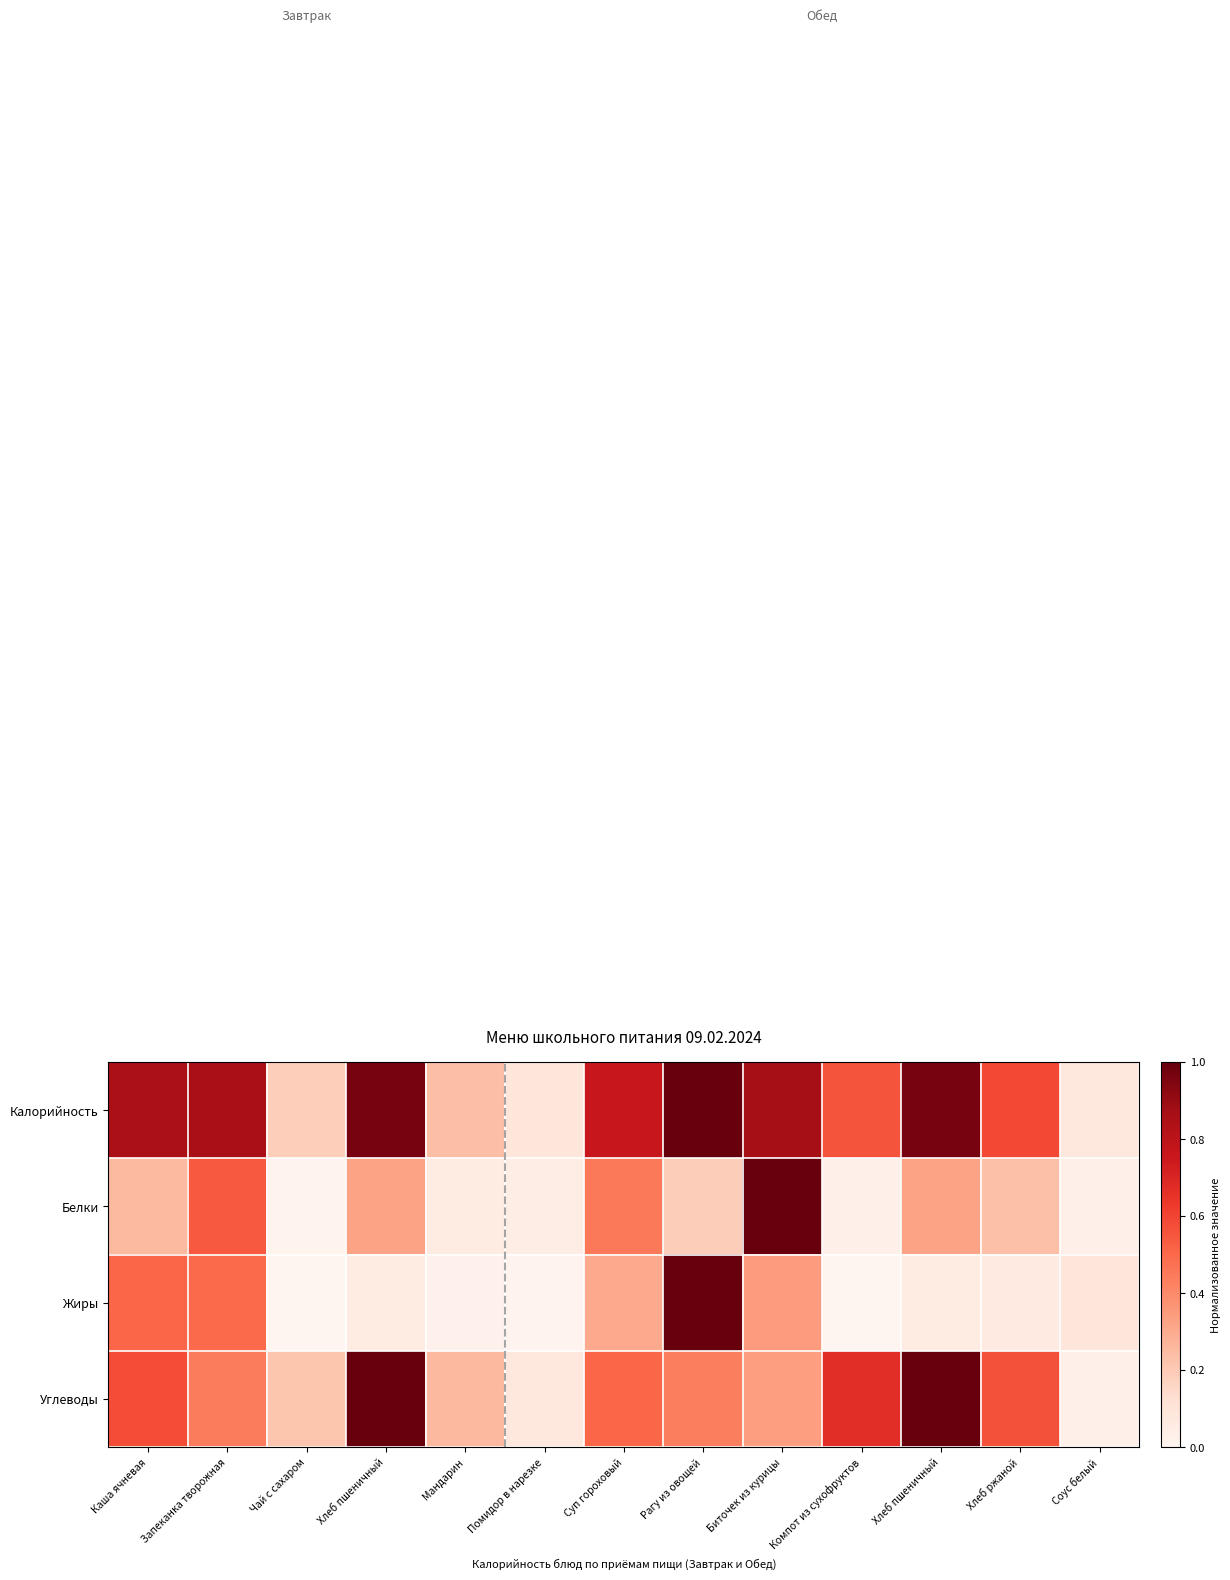

Between Хлеб пшеничный and Хлеб ржаной, which series saw the biggest shift?

Углеводы